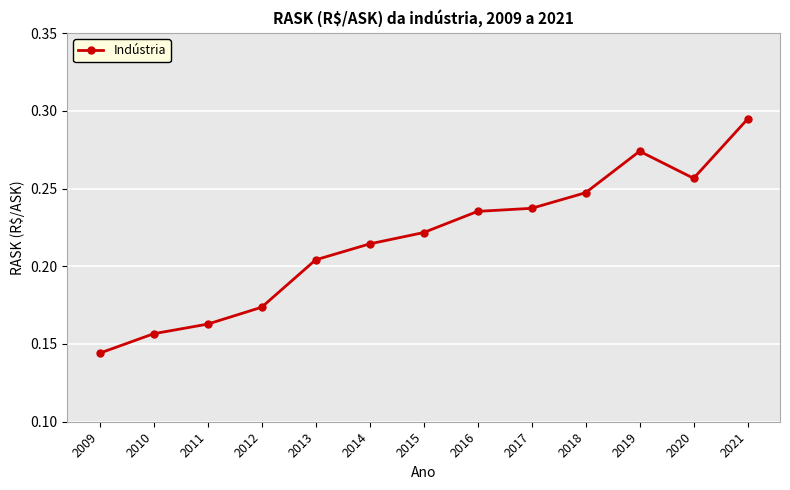

At which category does the chart reach its minimum across all series?

2009